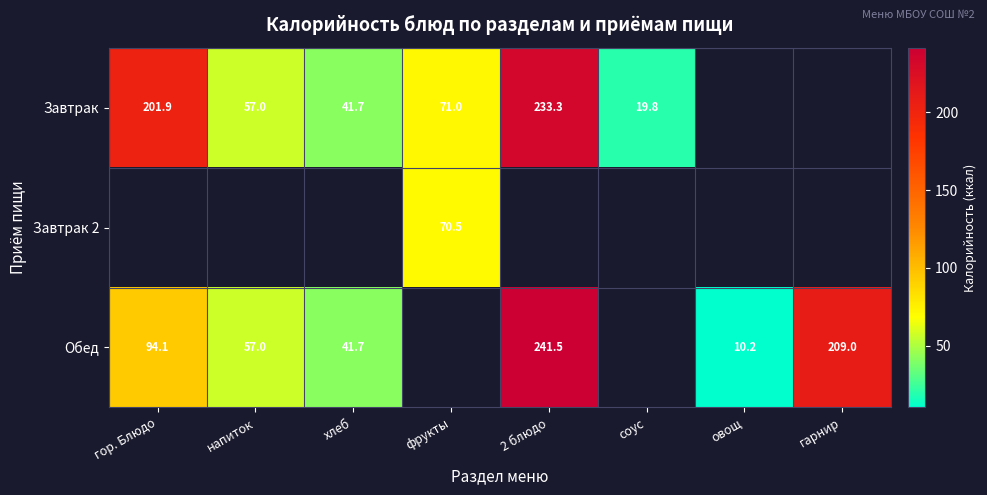

Is the value of Завтрак 2 at фрукты greater than the value of Обед at гор. Блюдо?

No